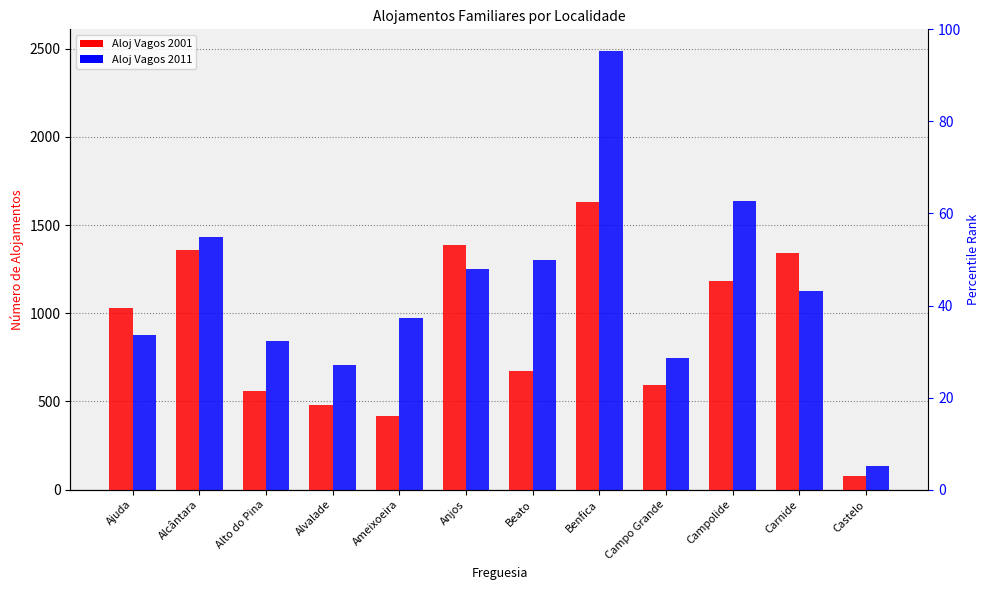

List the labels in order of Aloj Vagos 2001 value, smallest first.

Castelo, Ameixoeira, Alvalade, Alto do Pina, Campo Grande, Beato, Ajuda, Campolide, Carnide, Alcântara, Anjos, Benfica